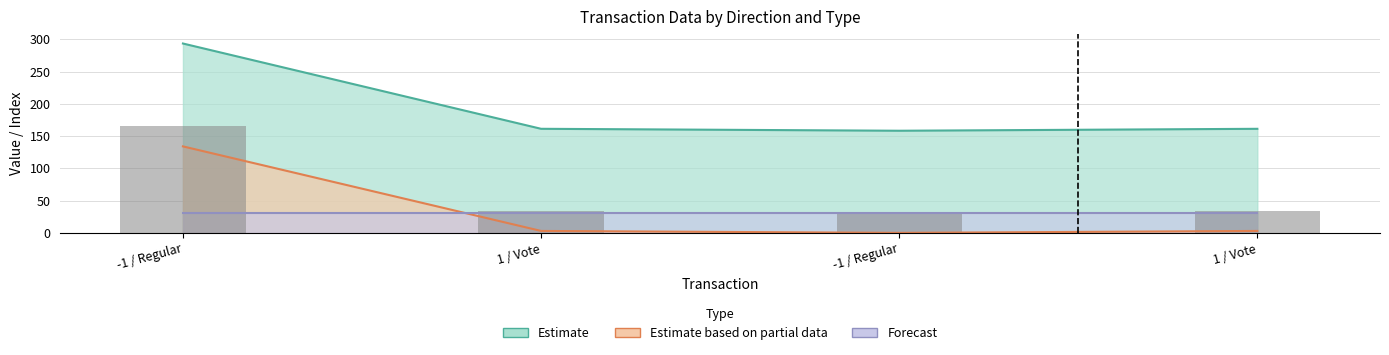

What is the sum of the values at -1 / Regular and -1 / Regular?

196.6